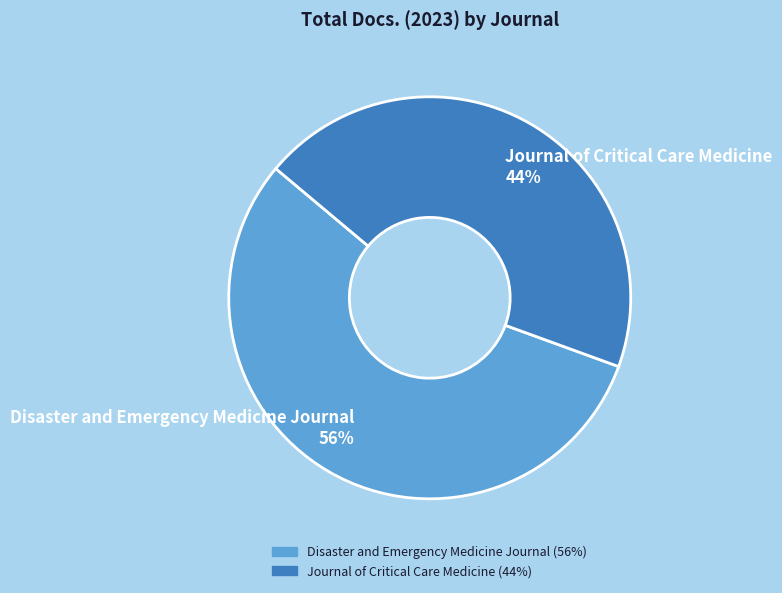

Combined, do Journal of Critical Care Medicine 44% and Disaster and Emergency Medicine Journal 56% account for over 50%?

Yes